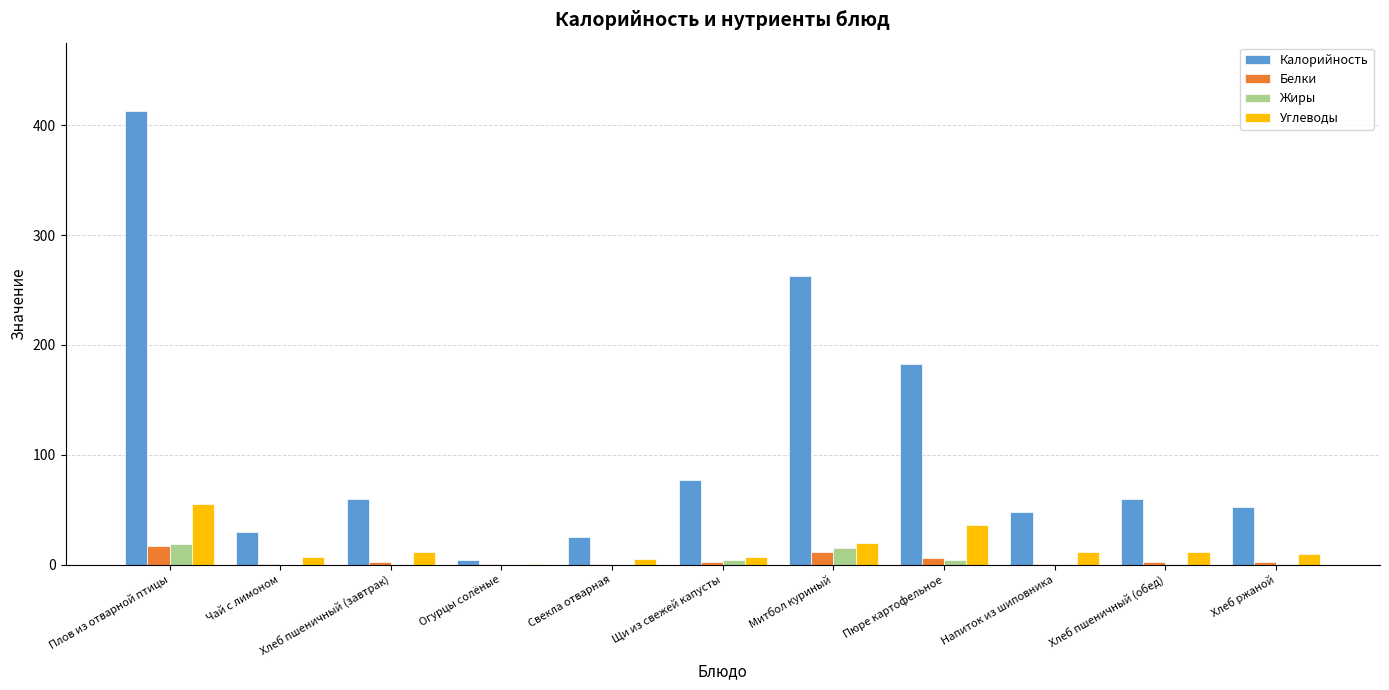

What is the sum of all Углеводы values?

175.7